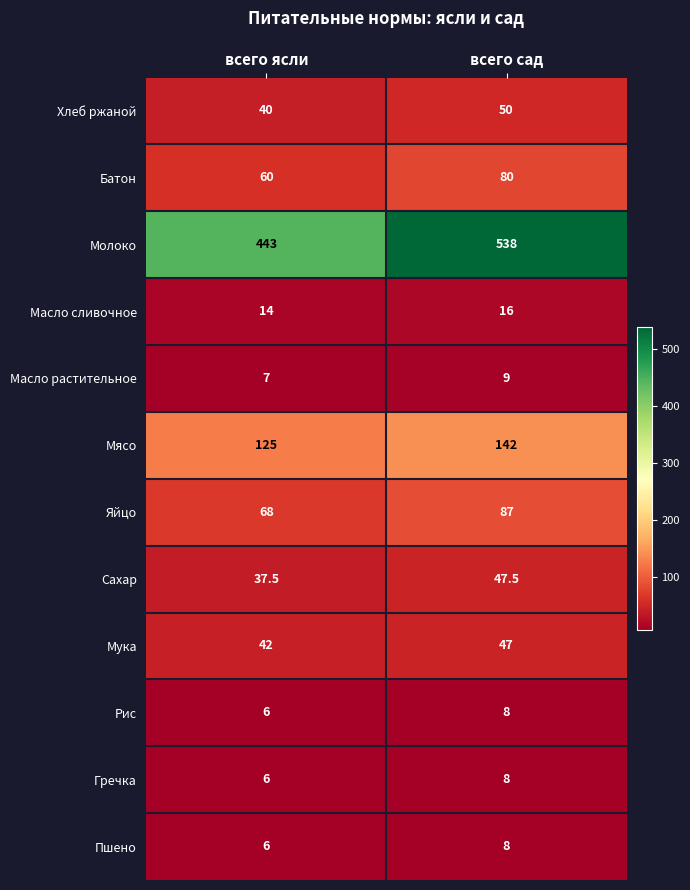

Which category has the highest value in the Пшено series?

всего сад